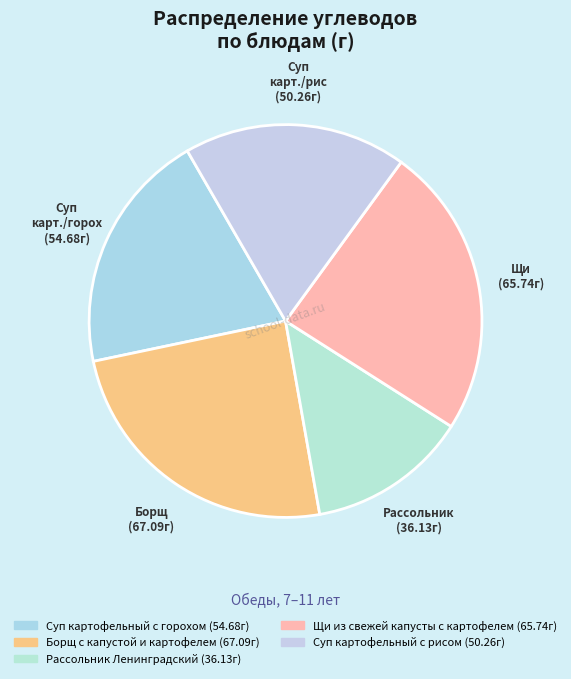

Which category has the smallest portion of the pie?

Рассольник